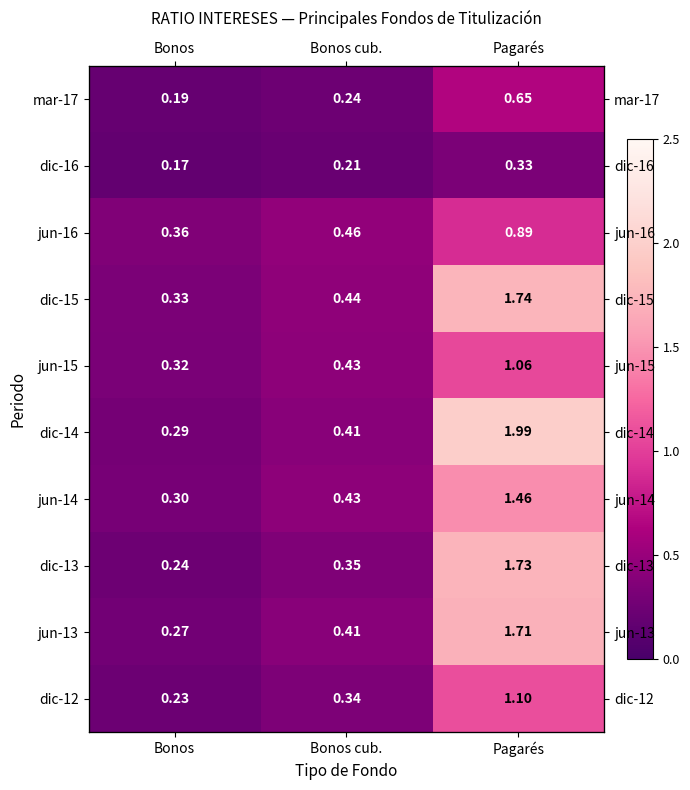

Is it true that dic-13 equals 0.2 at Bonos cub.?

False